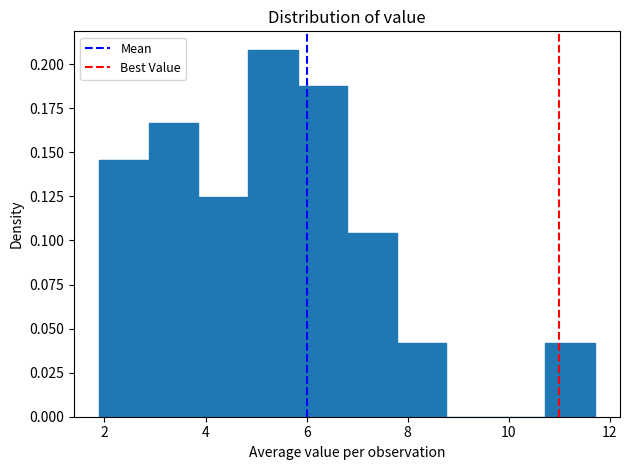

Reading left to right, list every bar in this chart as the range it spans on the x-axis followed by its height. Neither the bar edges nor the heights are printed on the chart, so give them approximately, as read against the axes.

1.90 to 2.88: 0.145
2.88 to 3.86: 0.165
3.86 to 4.84: 0.125
4.84 to 5.82: 0.210
5.82 to 6.80: 0.185
6.80 to 7.78: 0.105
7.78 to 8.76: 0.040
8.76 to 9.74: 0
9.74 to 10.72: 0
10.72 to 11.70: 0.040